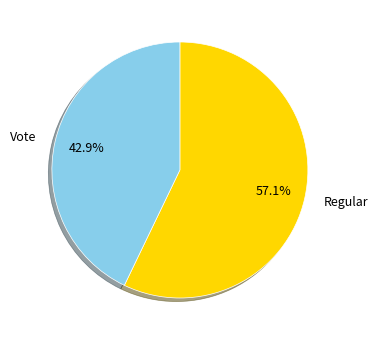

To the nearest percent, what percentage of the pie is Regular?

57%